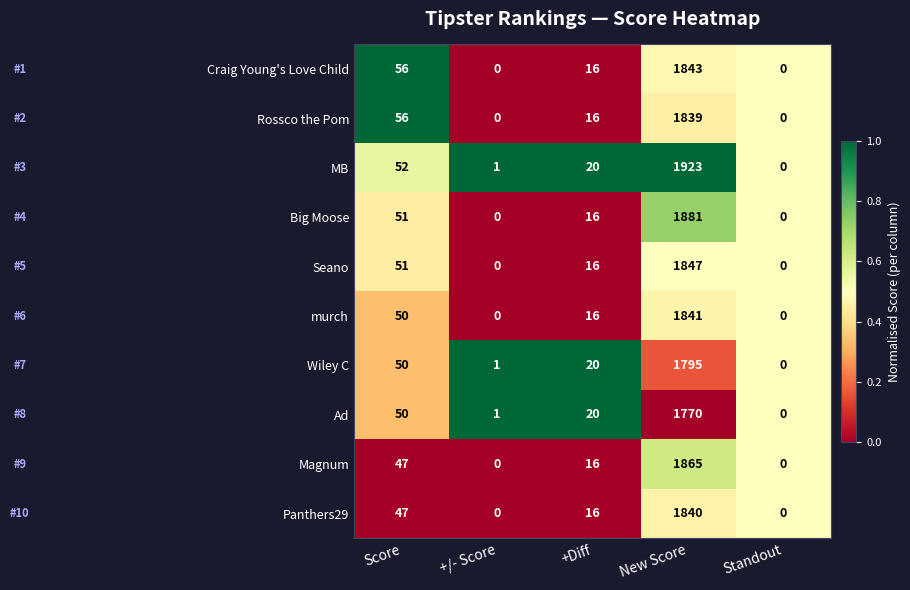

Count the number of categories in the chart.

5